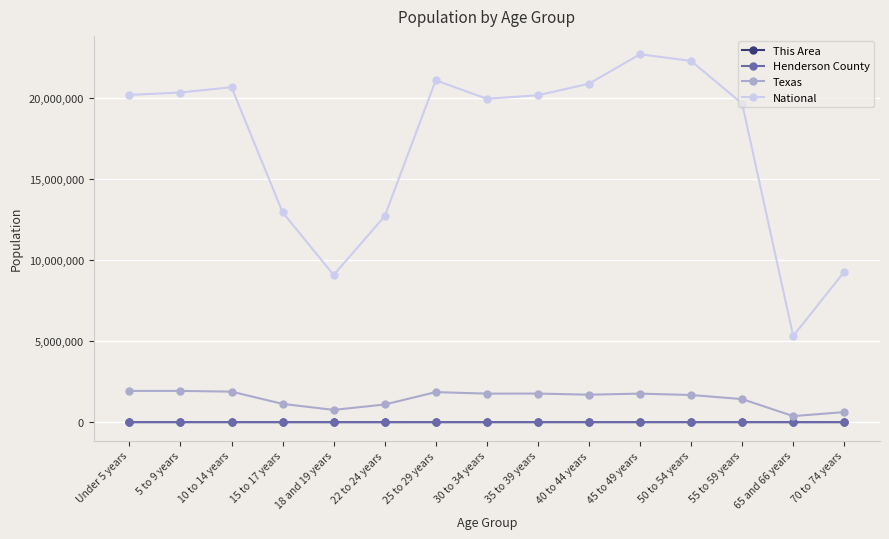

True or false: National has more than 2 points higher than both neighbors.

True